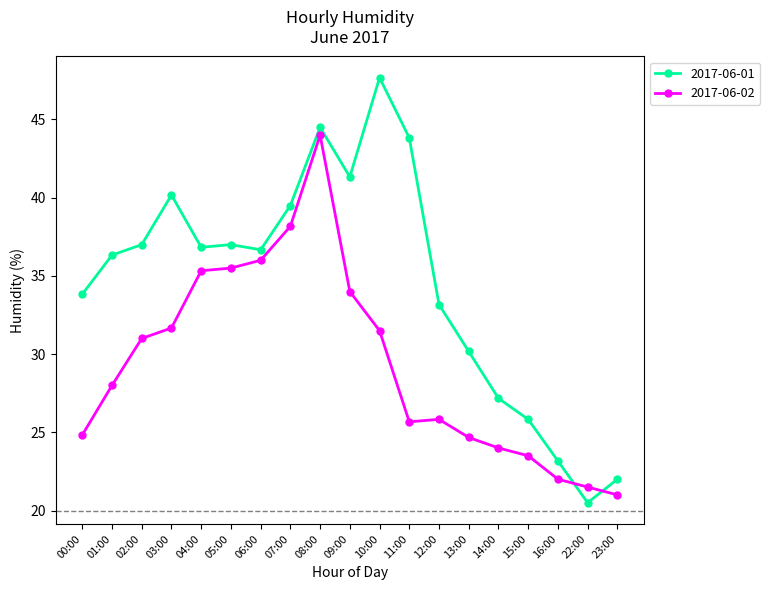

Where does the 2017-06-01 series first go above 36?

01:00